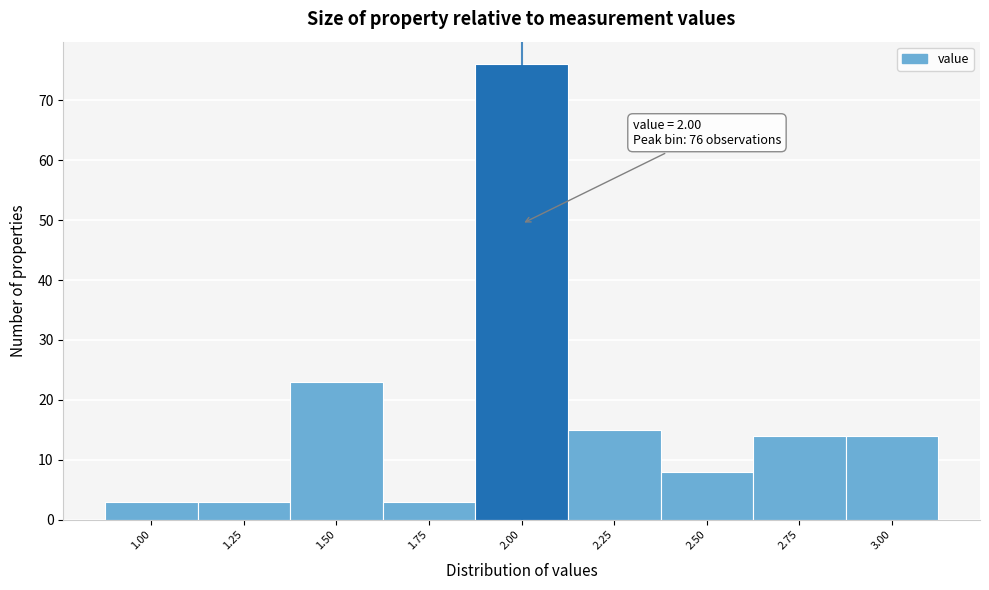

Which range on the x-axis has the tallest bar?

1.875 to 2.125